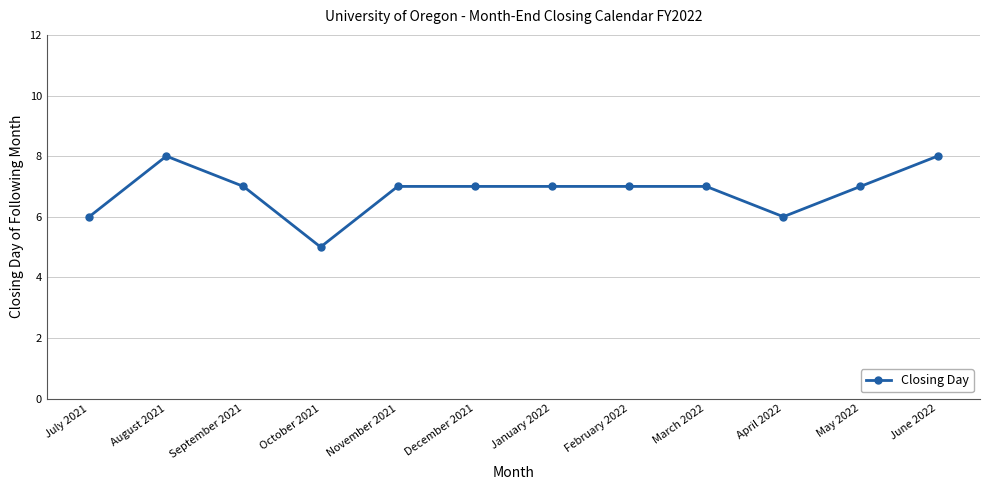

Reading left to right, extract all data points from this chart.

6	8	7	5	7	7	7	7	7	6	7	8